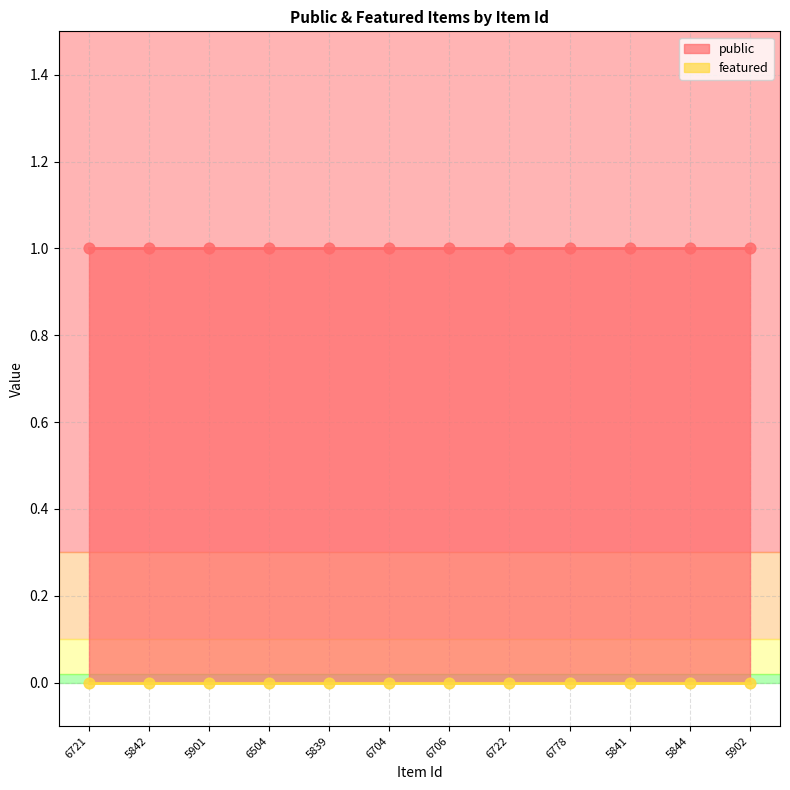

At how many categories does at least one series exceed 0?

12